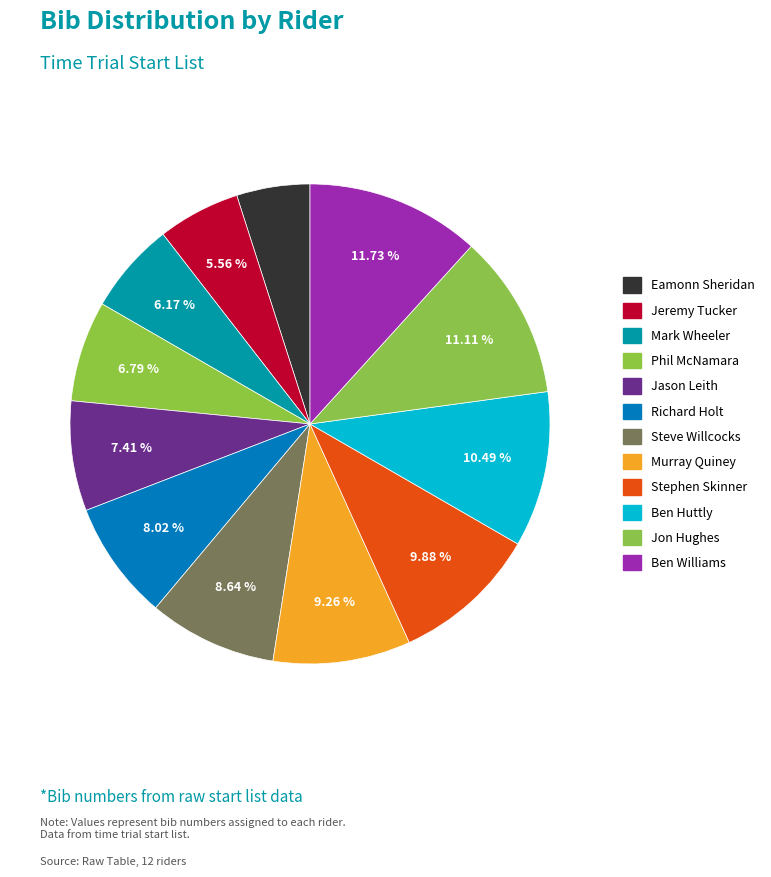

What is the total percentage of Mark Wheeler and Steve Willcocks?

14.8%